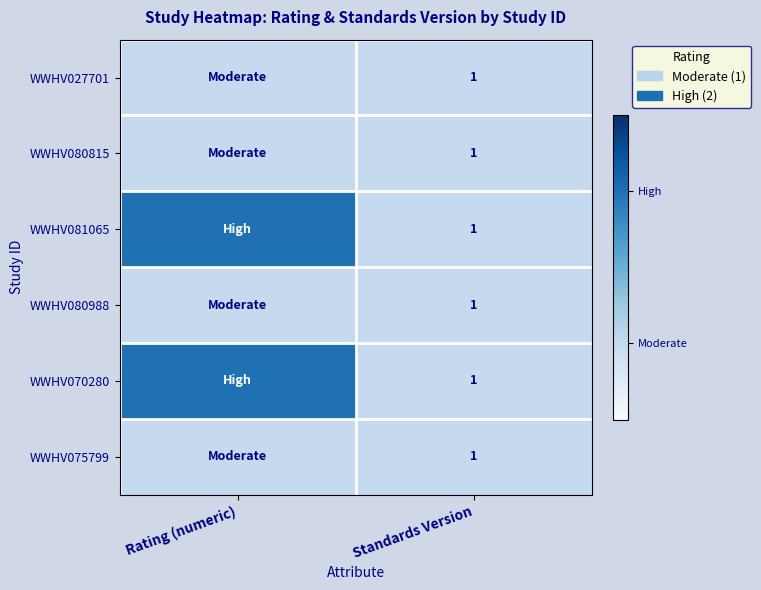

What is the total value across all series at Standards Version?

6